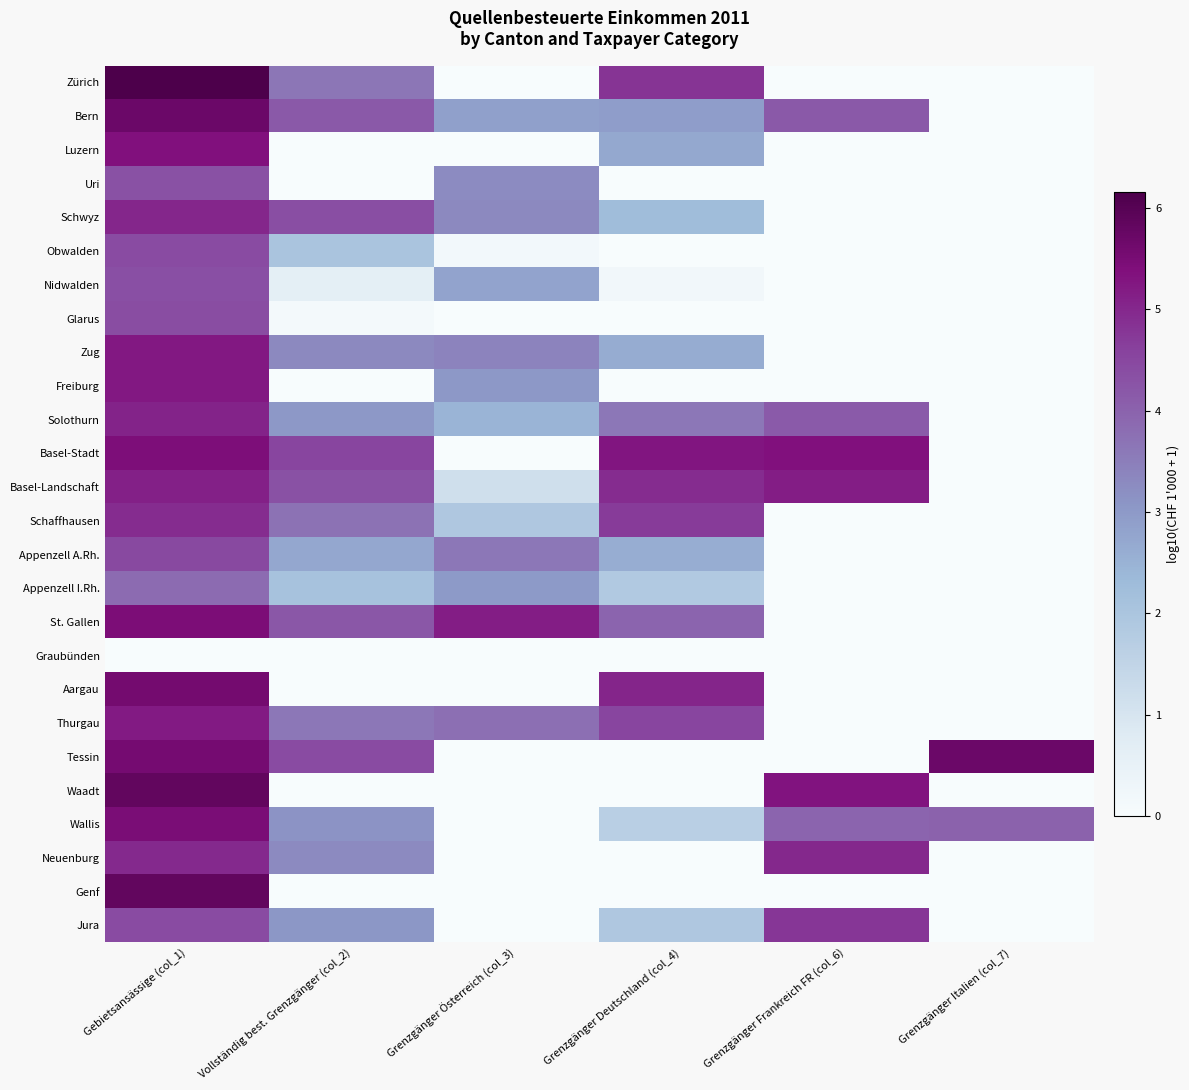

What is the total value across all series at Grenzgänger Frankreich FR (col_6)?

37.9